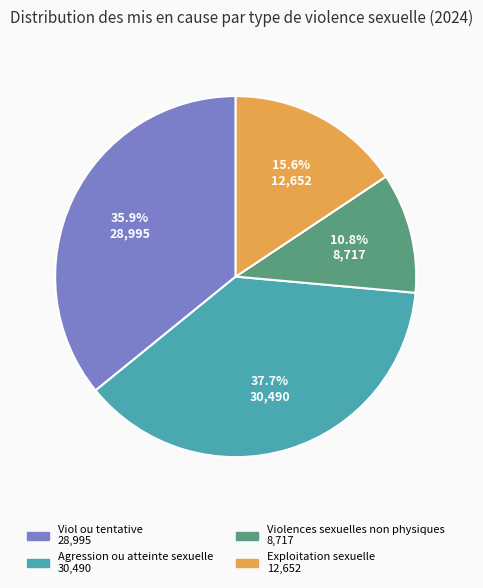

The Viol ou tentative slice represents 24% of the pie. True or false?

False